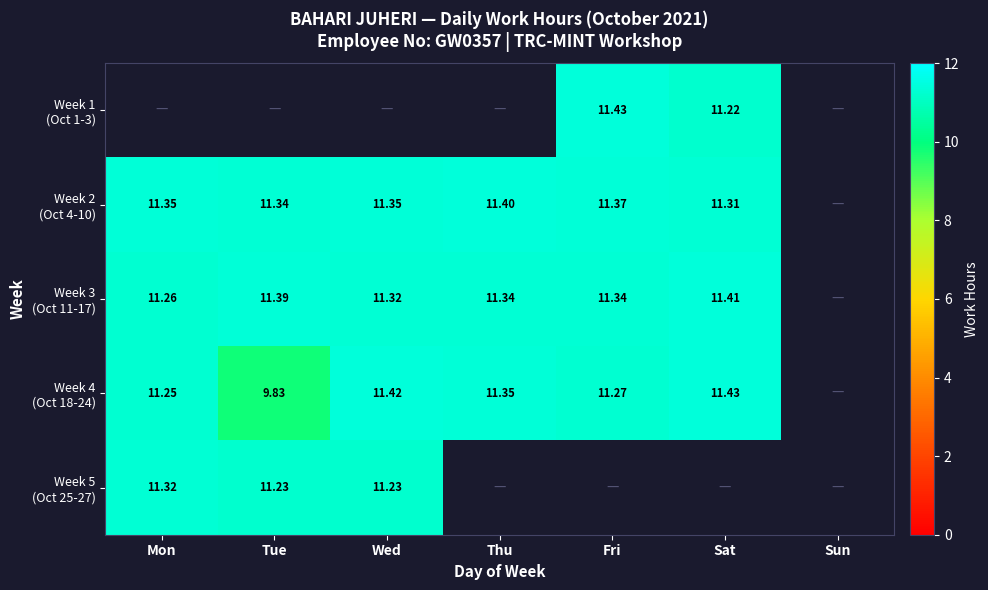

Rank the categories by Week 1 (Oct 1-3) value from highest to lowest.

Mon, Tue, Wed, Thu, Fri, Sat, Sun